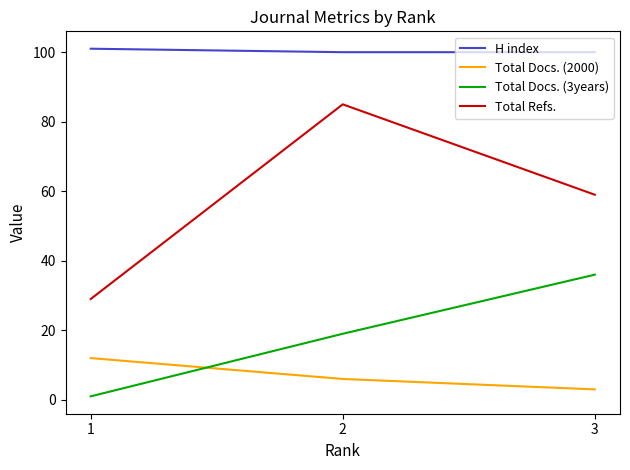

Rank the series by their maximum value, from lowest to highest.

Total Docs. (2000), Total Docs. (3years), Total Refs., H index